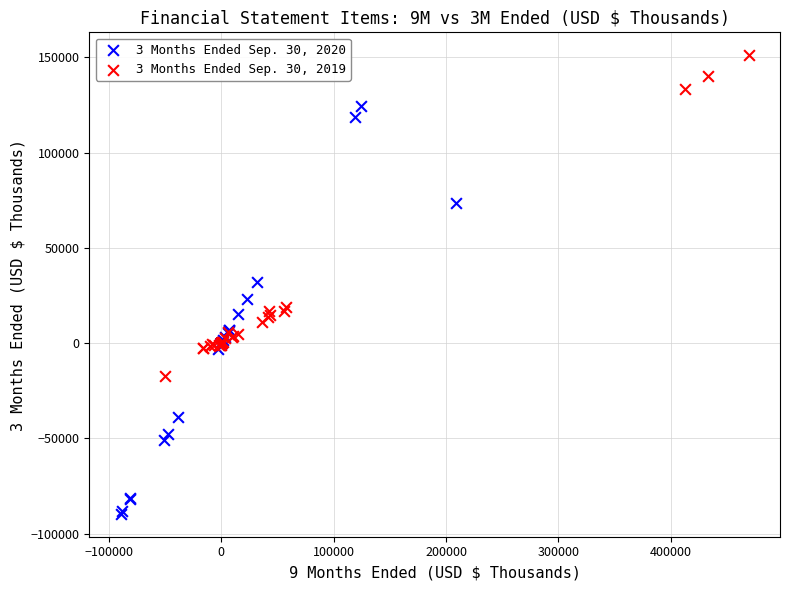

Which series has the largest Y range (max minus min)?

3 Months Ended Sep. 30, 2020